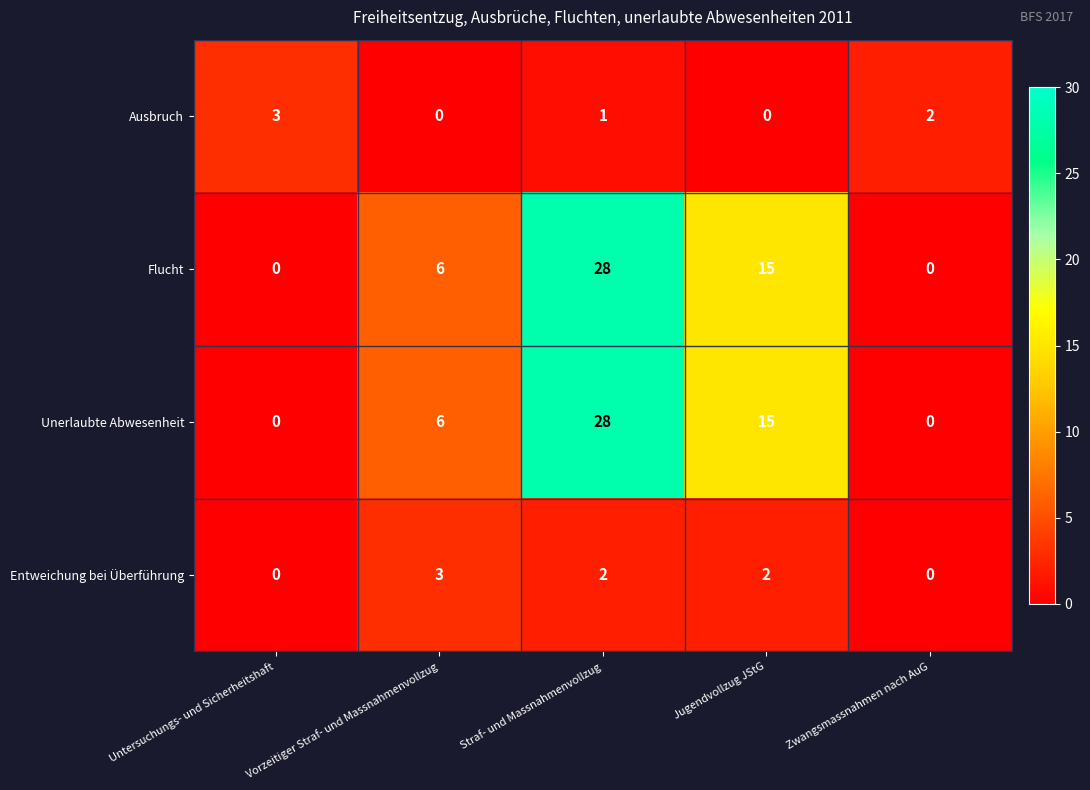

What is the sum of all Ausbruch values?

6